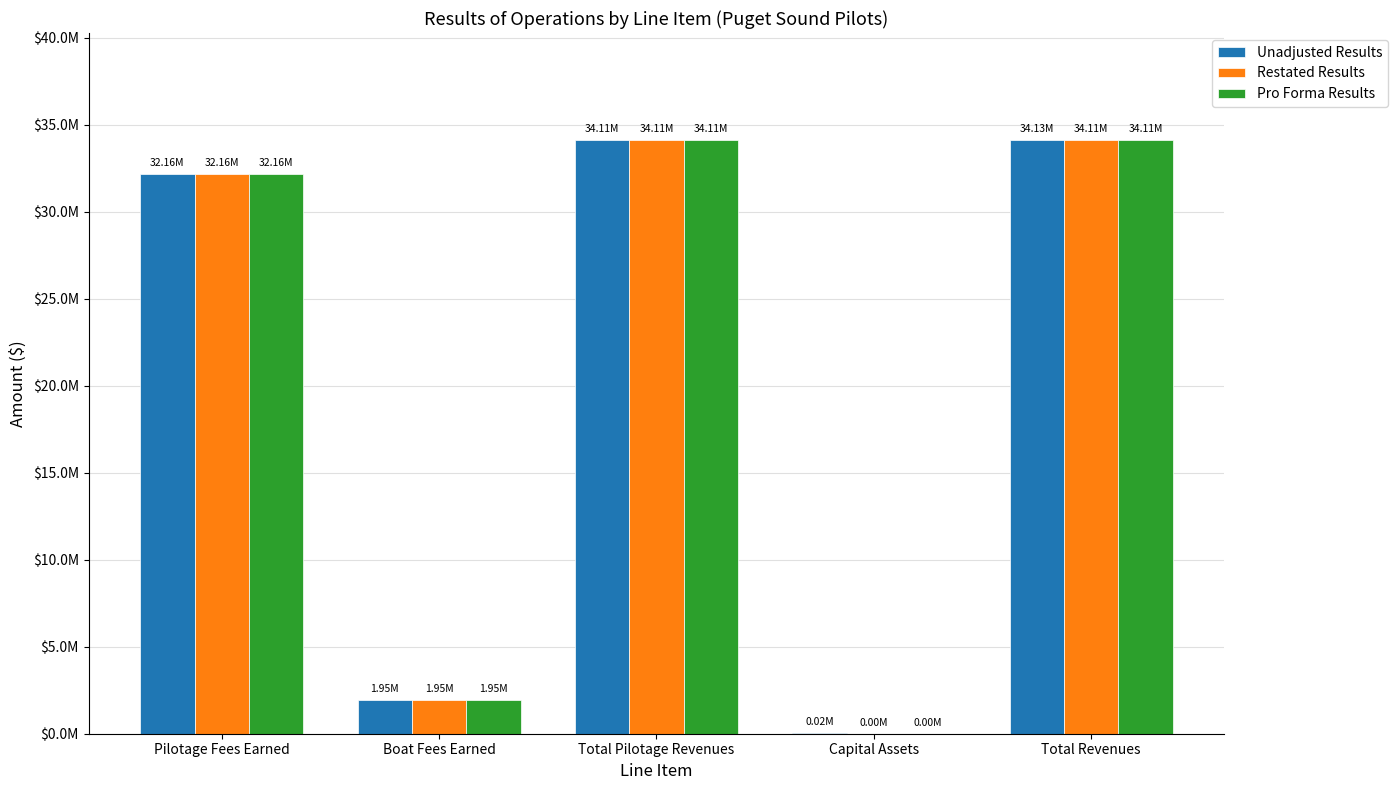

Does the chart contain stacked bars?

No